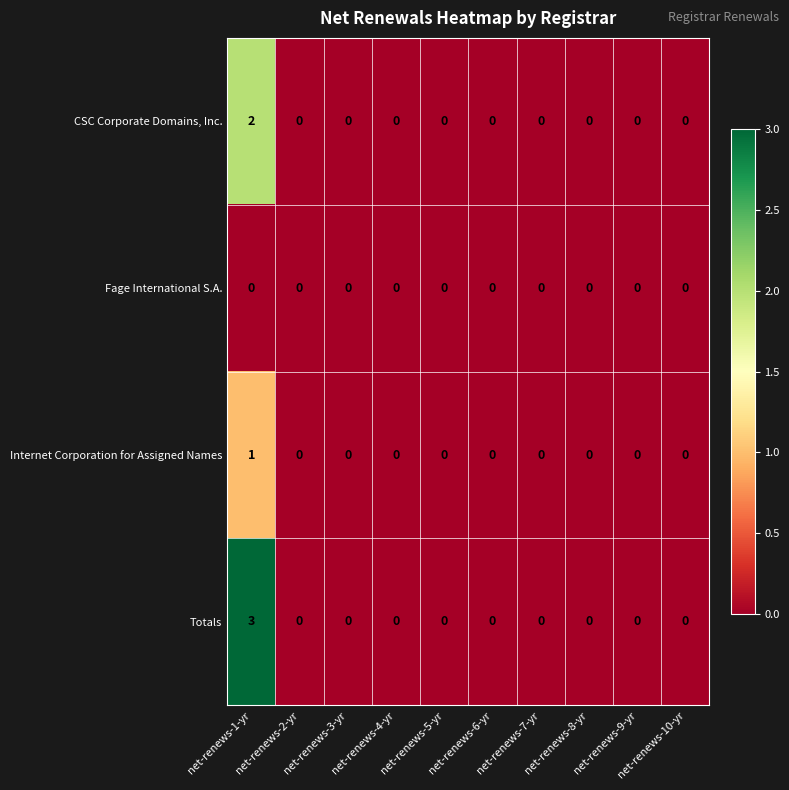

Count the Internet Corporation for Assigned Names values in the range 0 to 1.

10